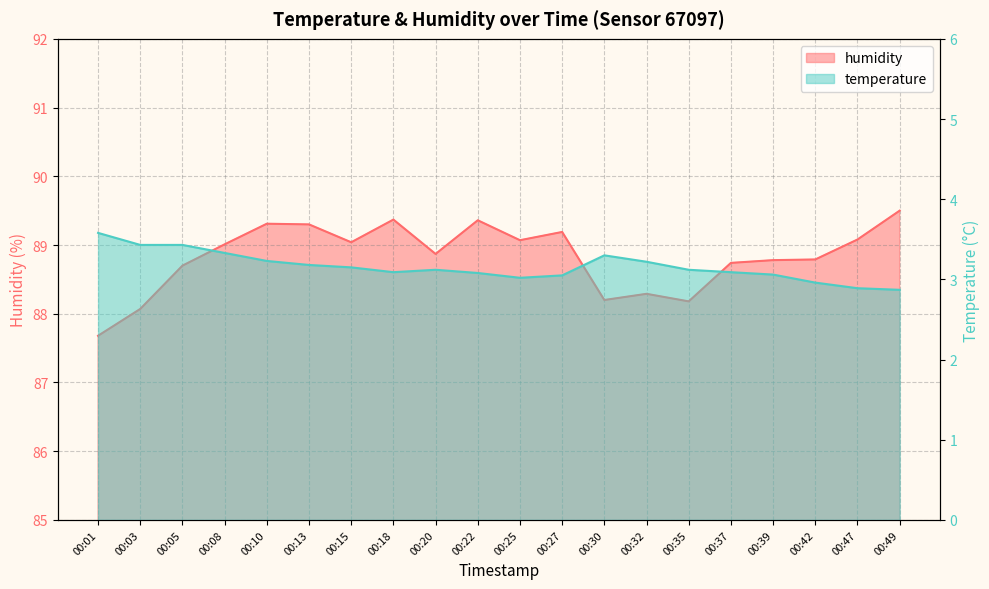

In humidity, how many points are lower than both neighbors (excluding endpoints)?

5